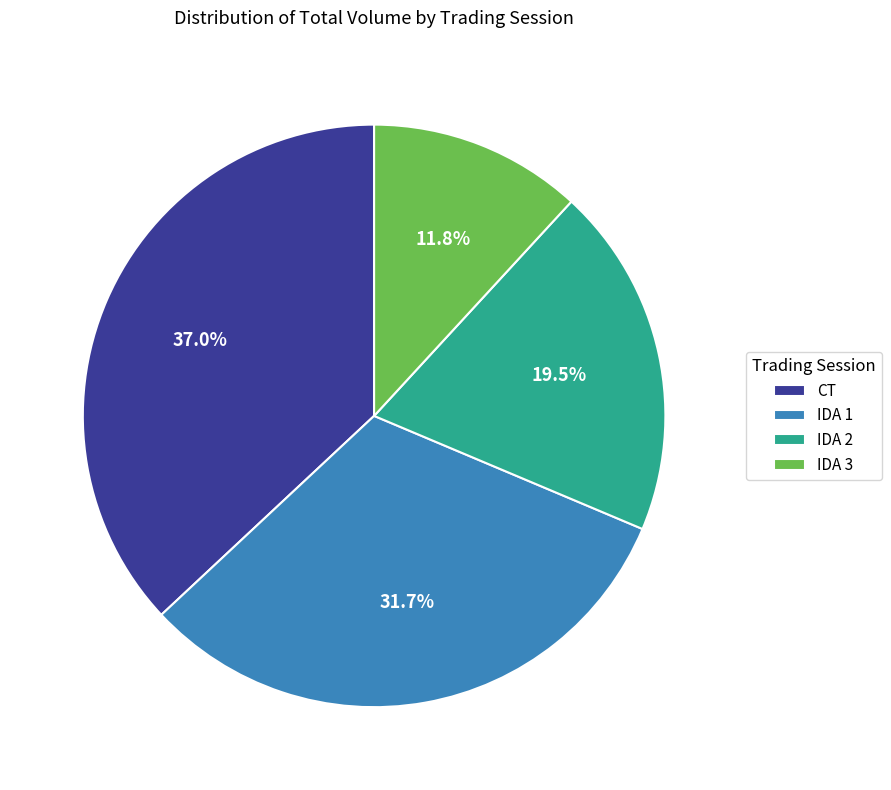

Is CT the majority of the pie?

No